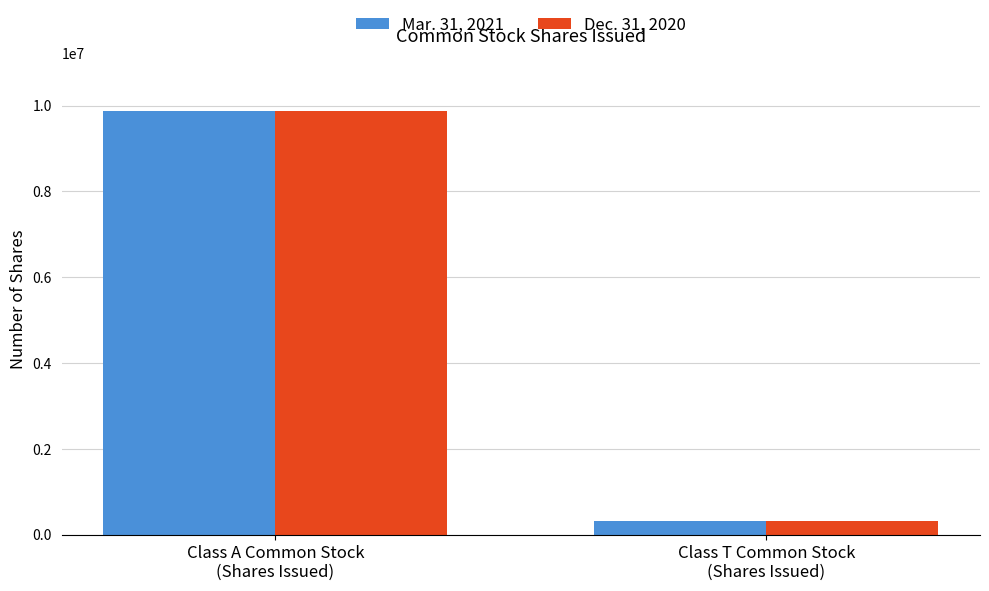

At how many categories does at least one series exceed 1896132?

1